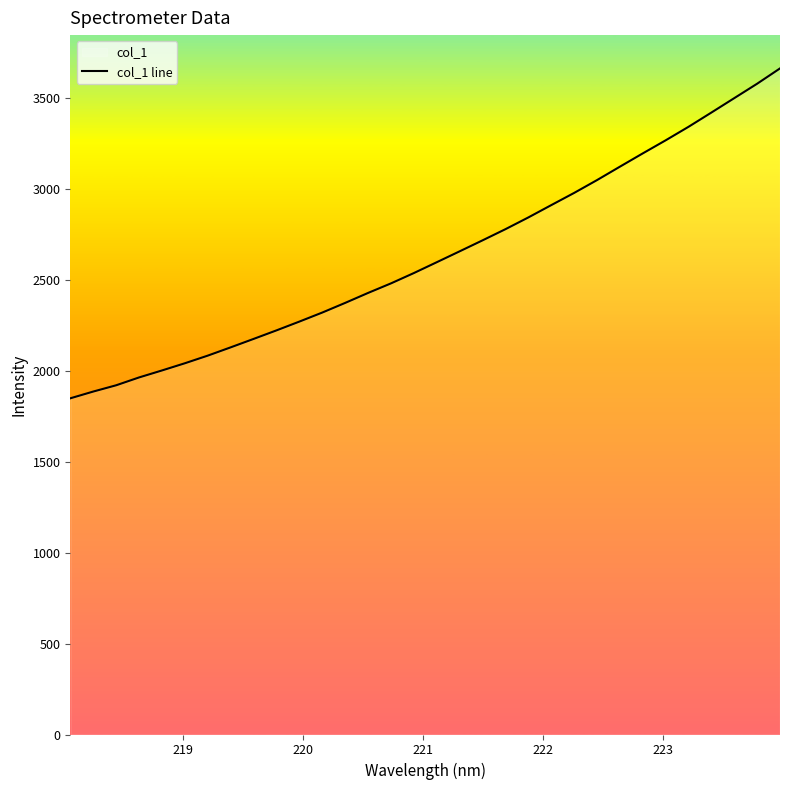

What is the difference between the maximum and minimum values?

1814.9